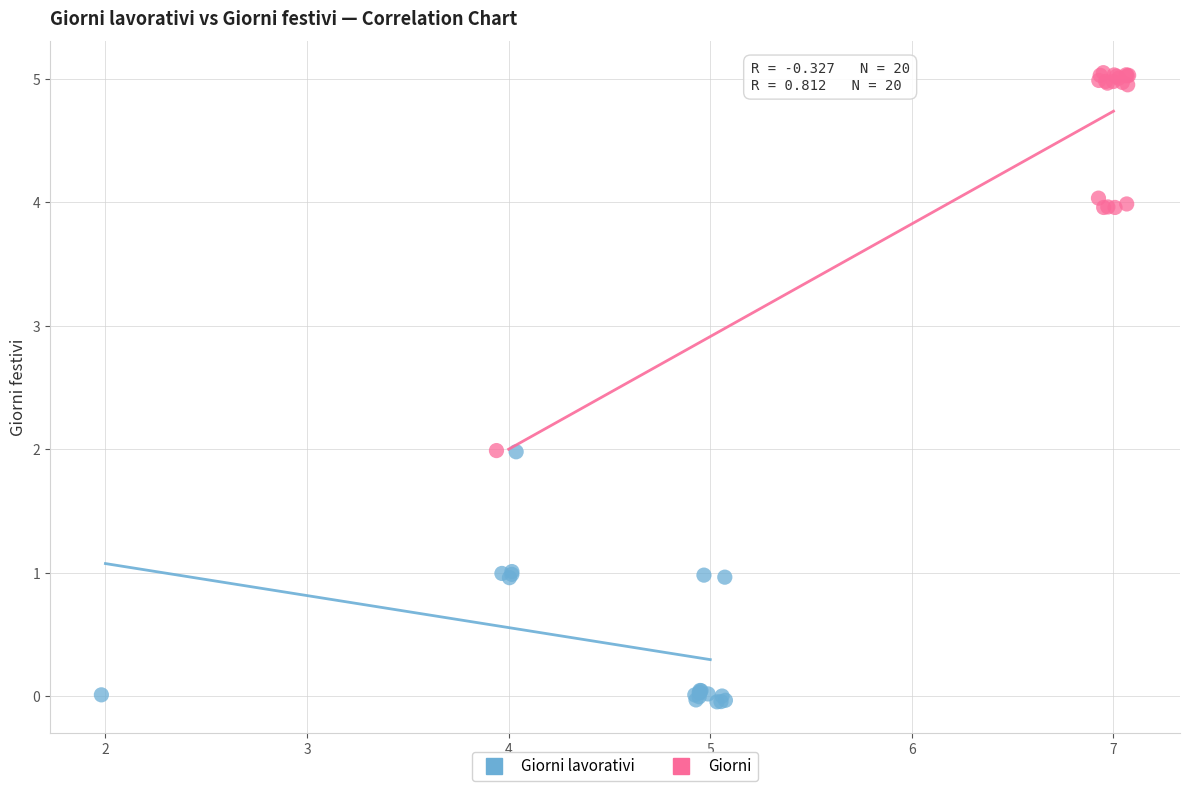

Which series has the largest Y range (max minus min)?

Giorni